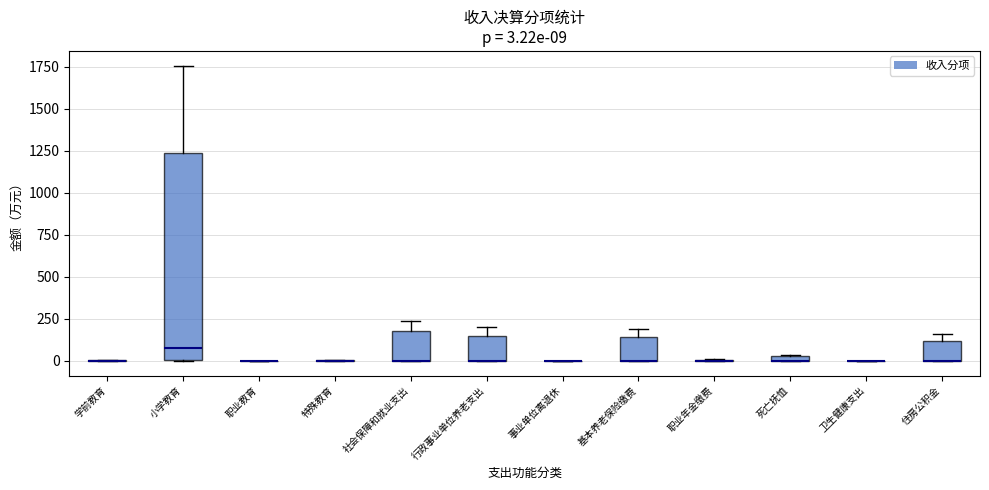

Which box is the tallest, from its lower edge to its upper edge?

小学教育